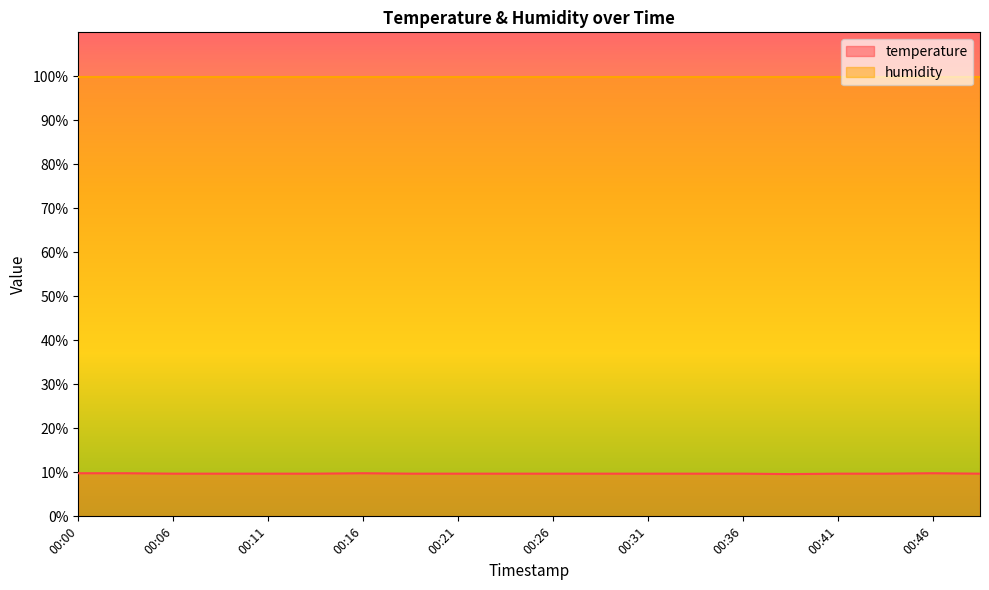

The chart shows a value of 14.5 at 00:08. True or false?

False